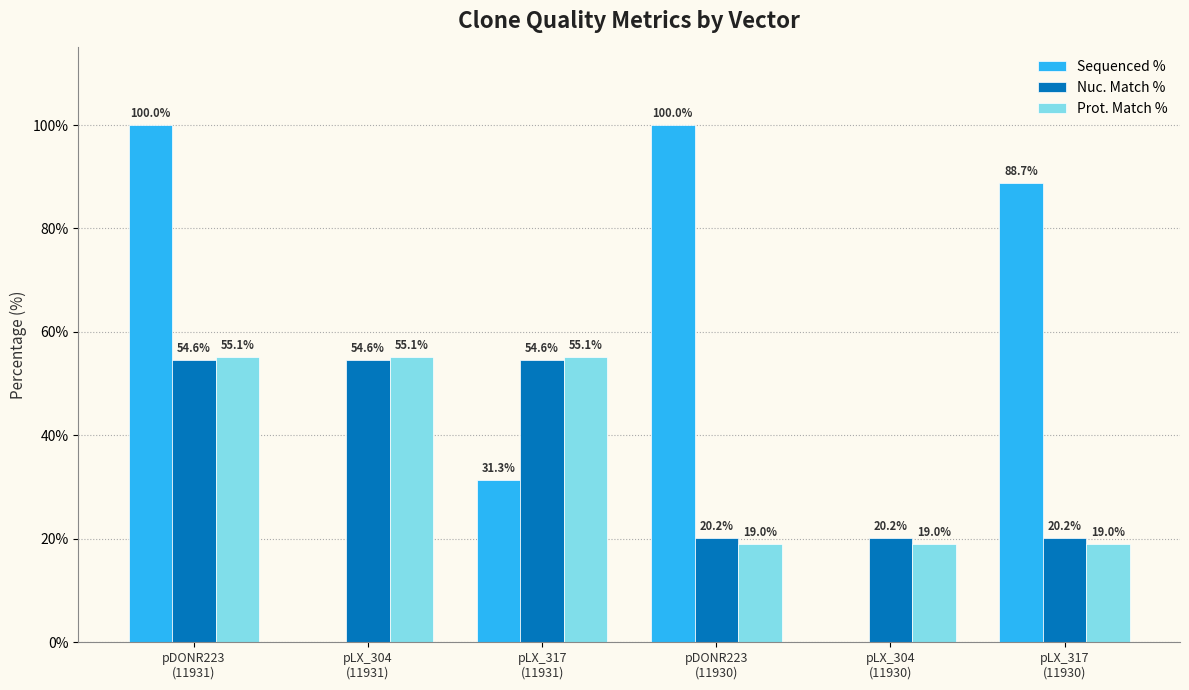

How many Sequenced % values are between 0 and 100?

6